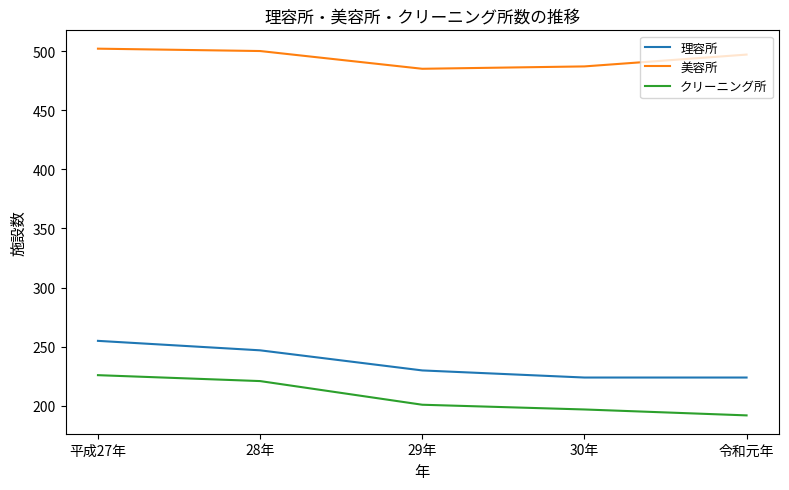

True or false: 美容所 has more than 1 interior local peaks.

False